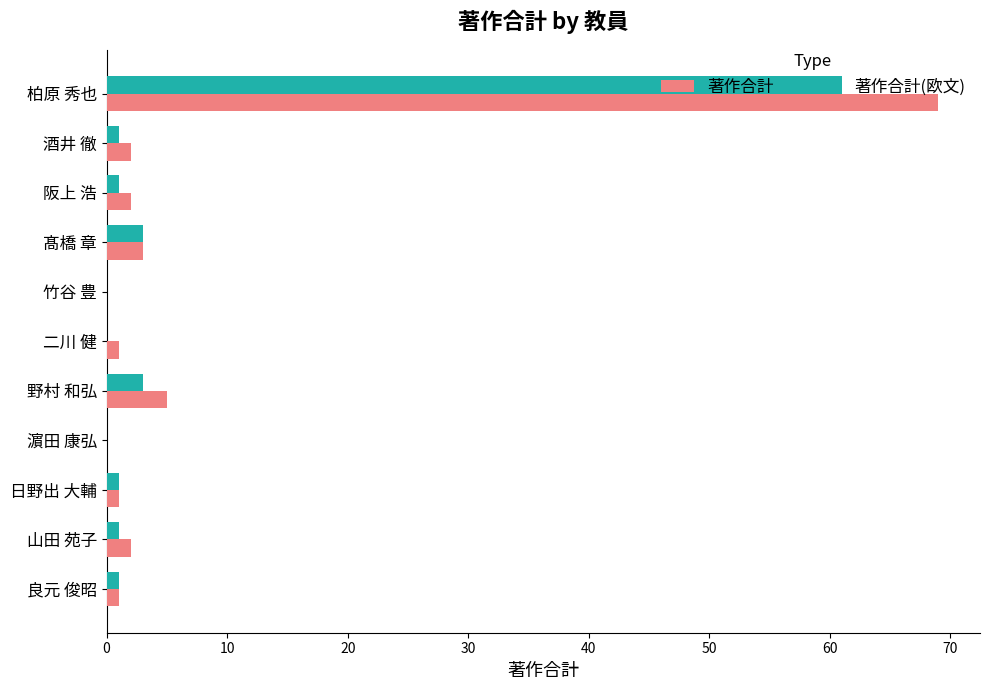

Which series has the largest range (max minus min)?

著作合計